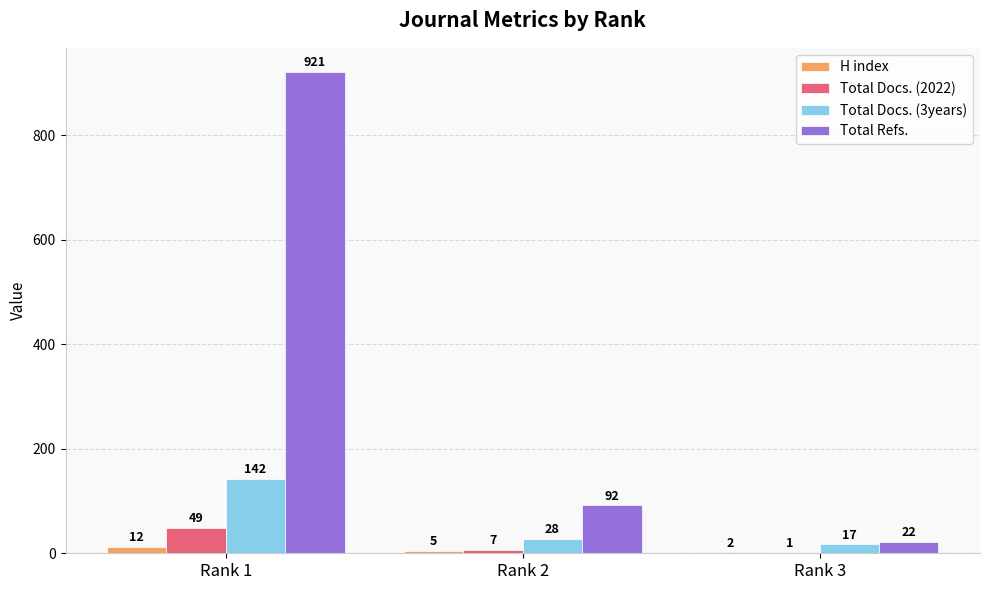

Between Rank 1 and Rank 2, which series saw the biggest shift?

Total Refs.